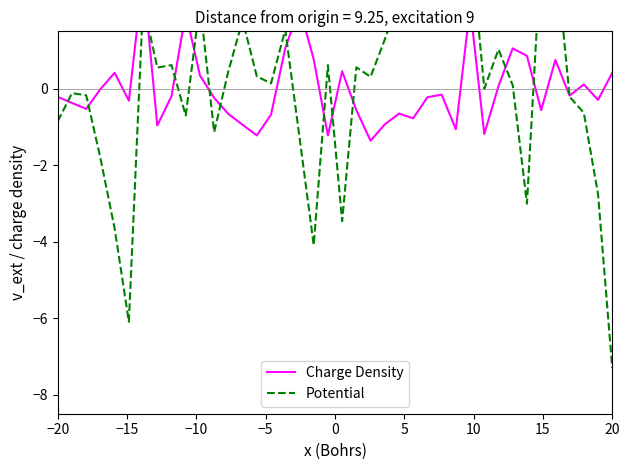

What is the total value across all series at 20?

-6.9